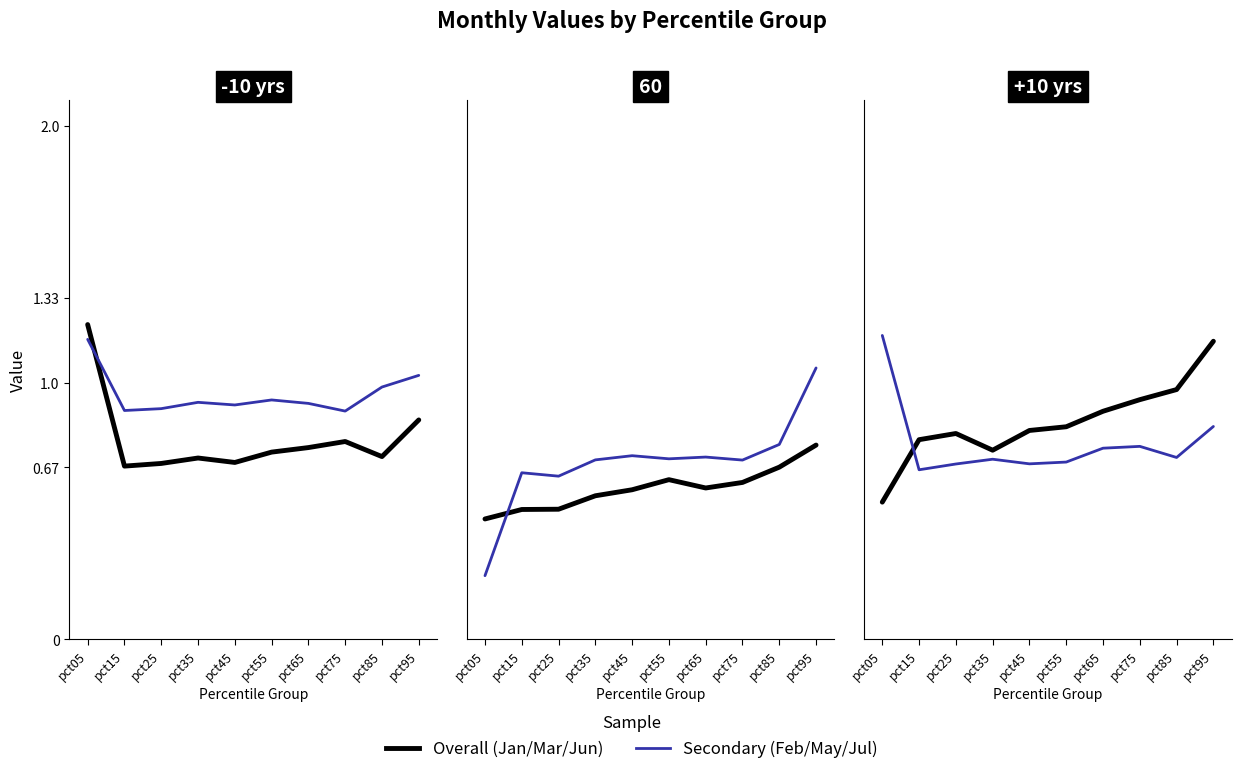

Rank the categories by Jan value from lowest to highest.

pct15, pct25, pct45, pct35, pct85, pct55, pct65, pct75, pct95, pct05